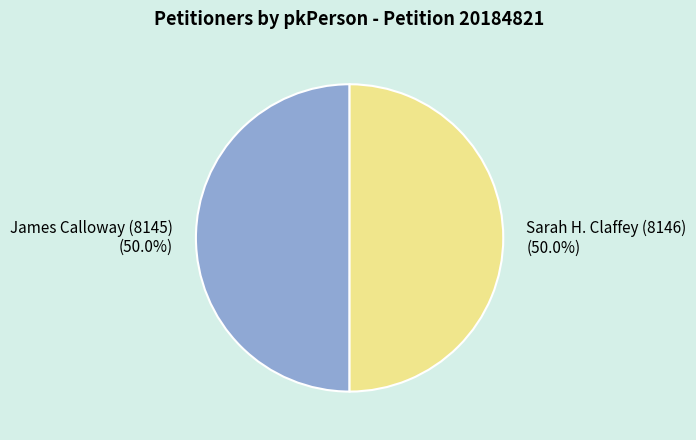

To the nearest percent, what is the average slice percentage?

50%